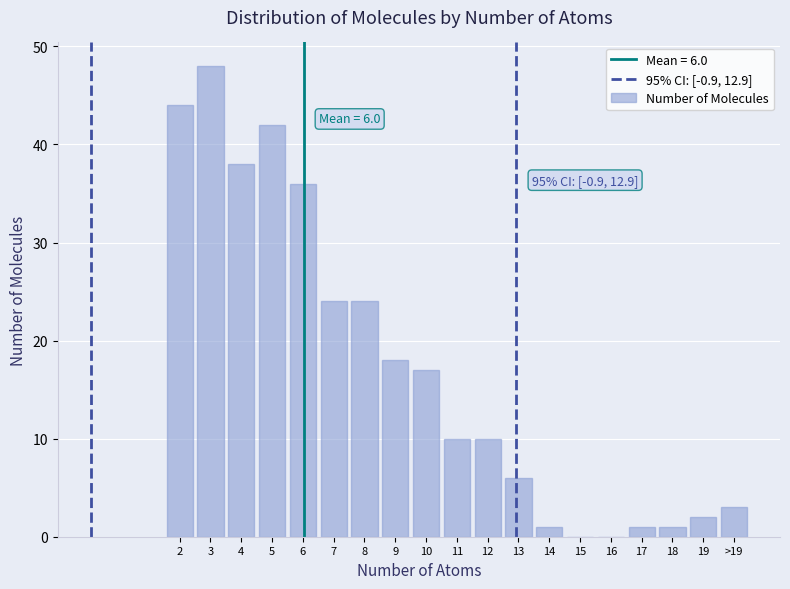

Reading left to right, transcribe all the data shown in this chart.

2=44	3=48	4=38	5=42	6=36	7=24	8=24	9=18	10=17	11=10	12=10	13=6	14=1	15=0	16=0	17=1	18=1	19=2	>19=3